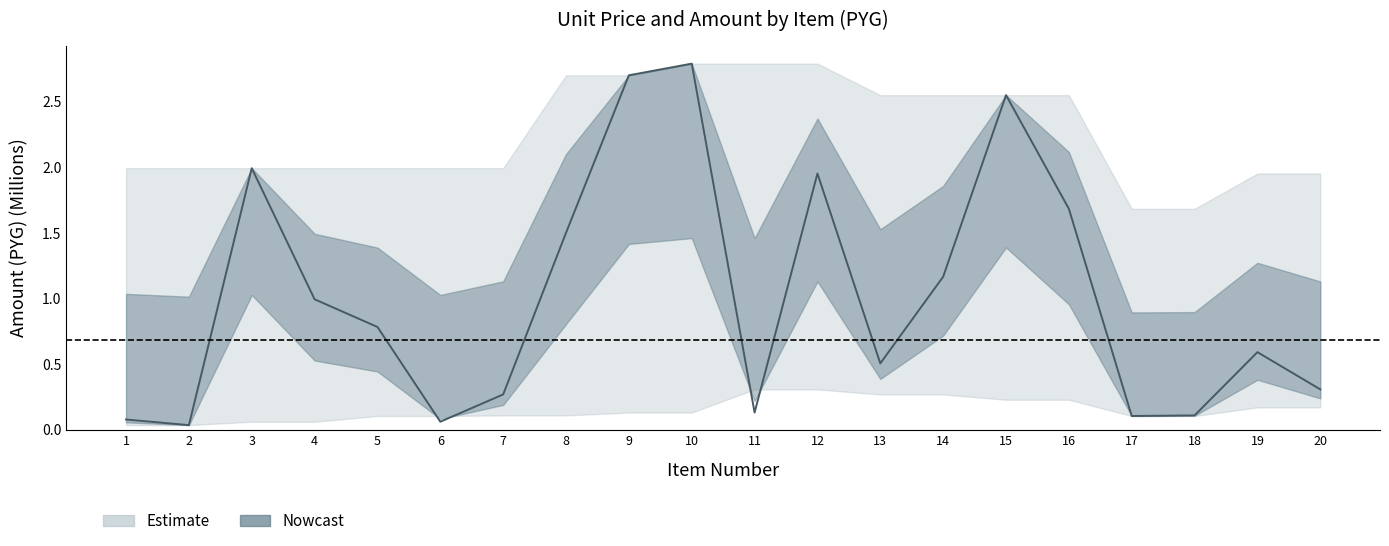

Where is the first local maximum?

3